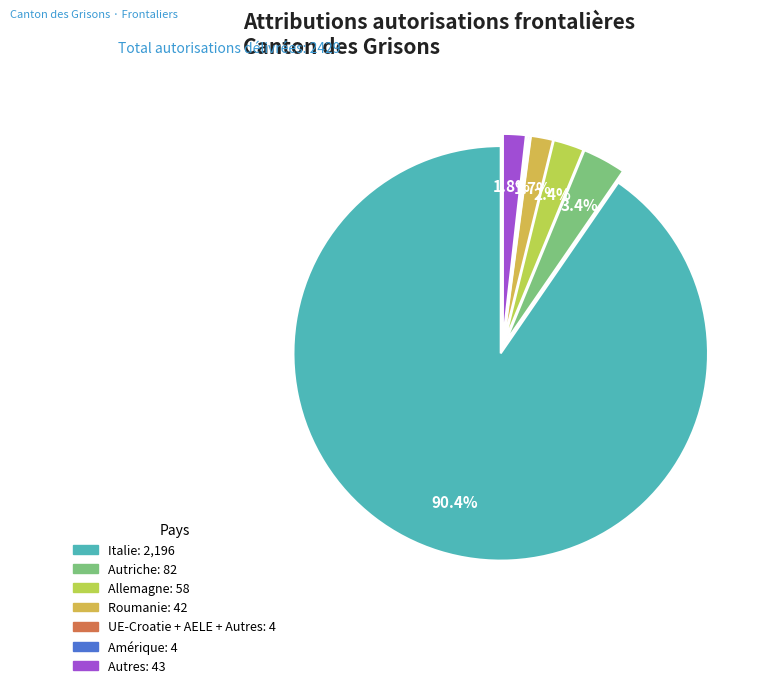

How many segments does this pie chart have?

7